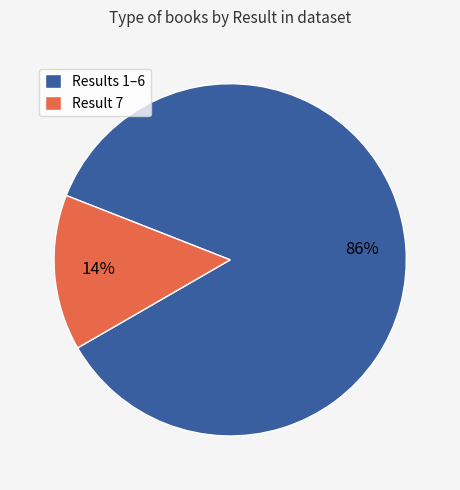

Combined, do Results 1–6 and Result 7 account for over 50%?

Yes